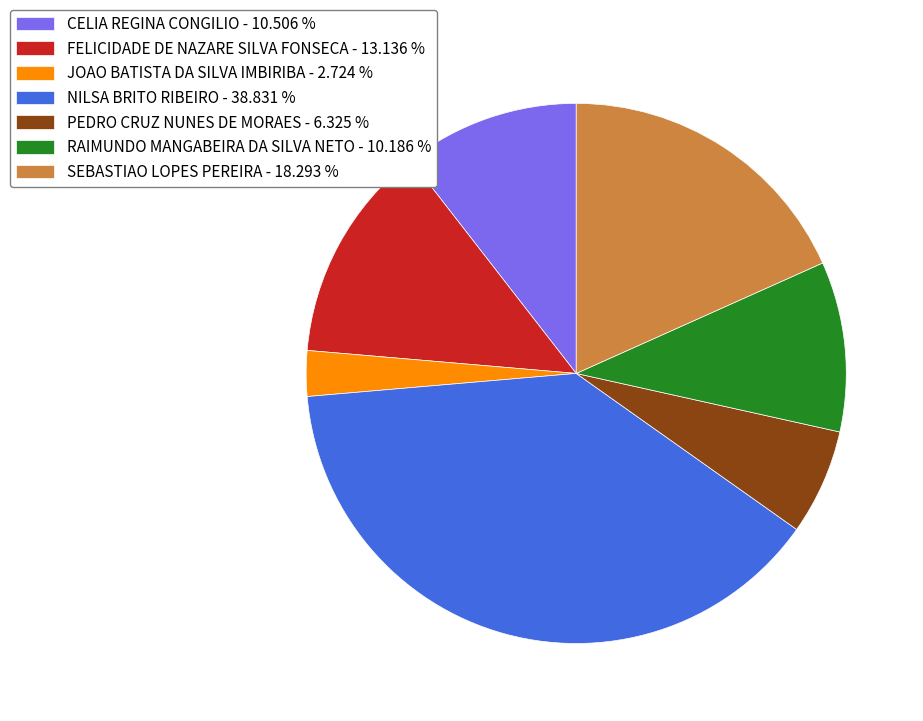

Is the sum of JOAO BATISTA DA SILVA IMBIRIBA - 2.724 % and PEDRO CRUZ NUNES DE MORAES - 6.325 % greater than half?

No